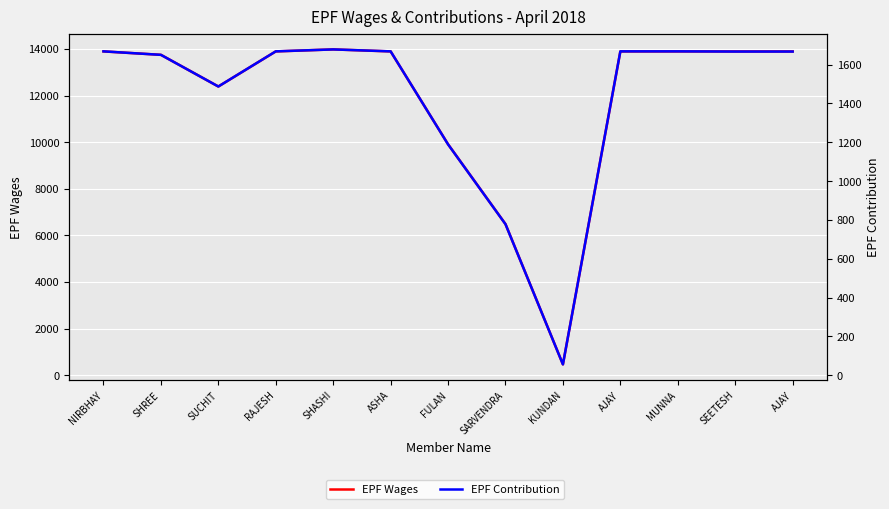

Is the value of EPF Contribution at KUNDAN greater than the value of EPF Wages at AJAY?

No